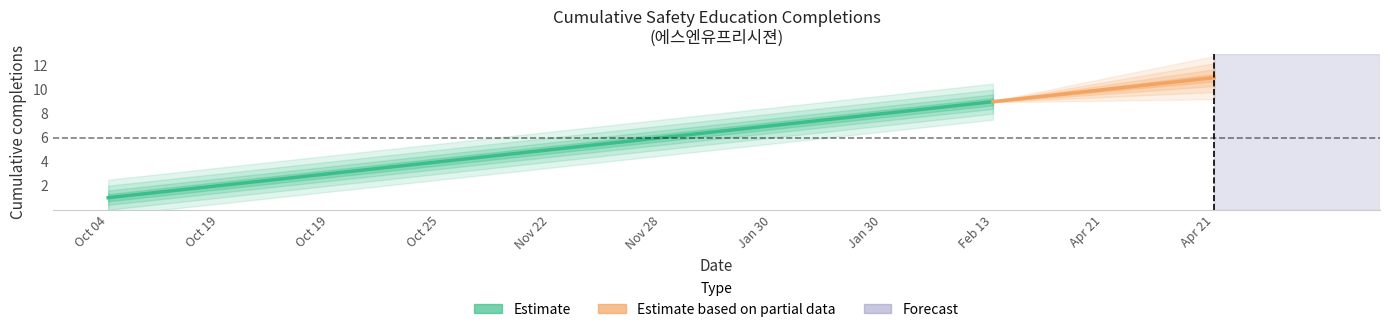

What is the difference between the maximum and minimum values?

10